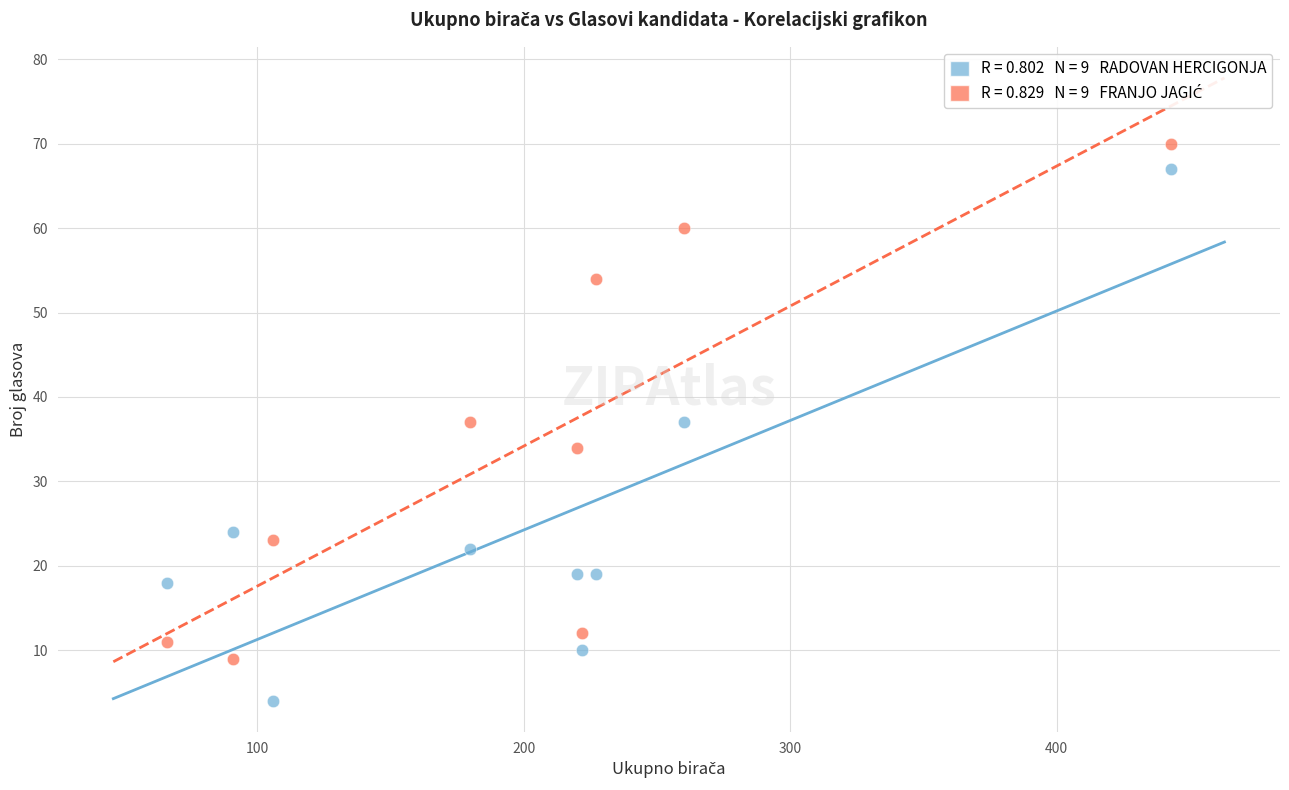

Across all data points, what is the range of X values (max minus min)?

377